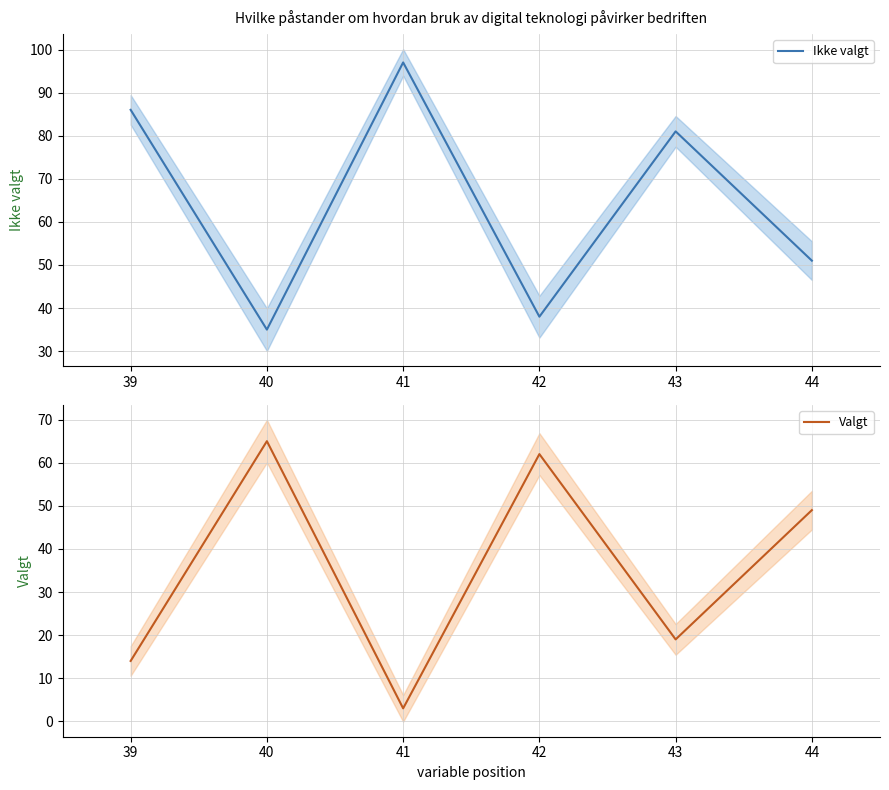

Where is the first local maximum for Ikke valgt?

41